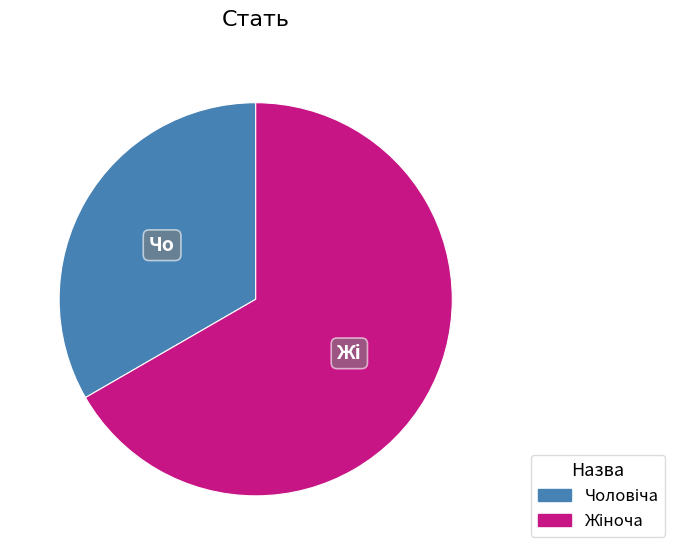

Does any single category account for the majority?

Yes